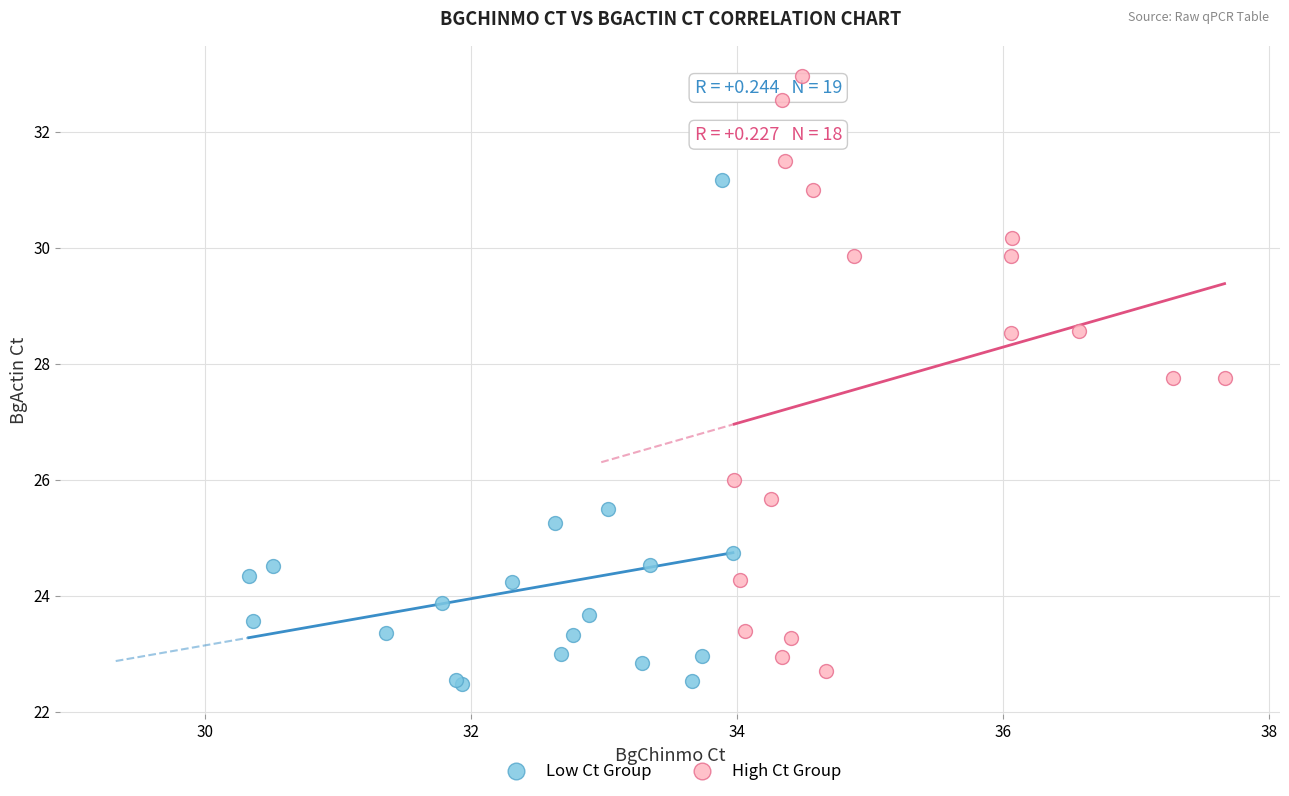

Which series reaches the maximum Y coordinate?

High Ct Group